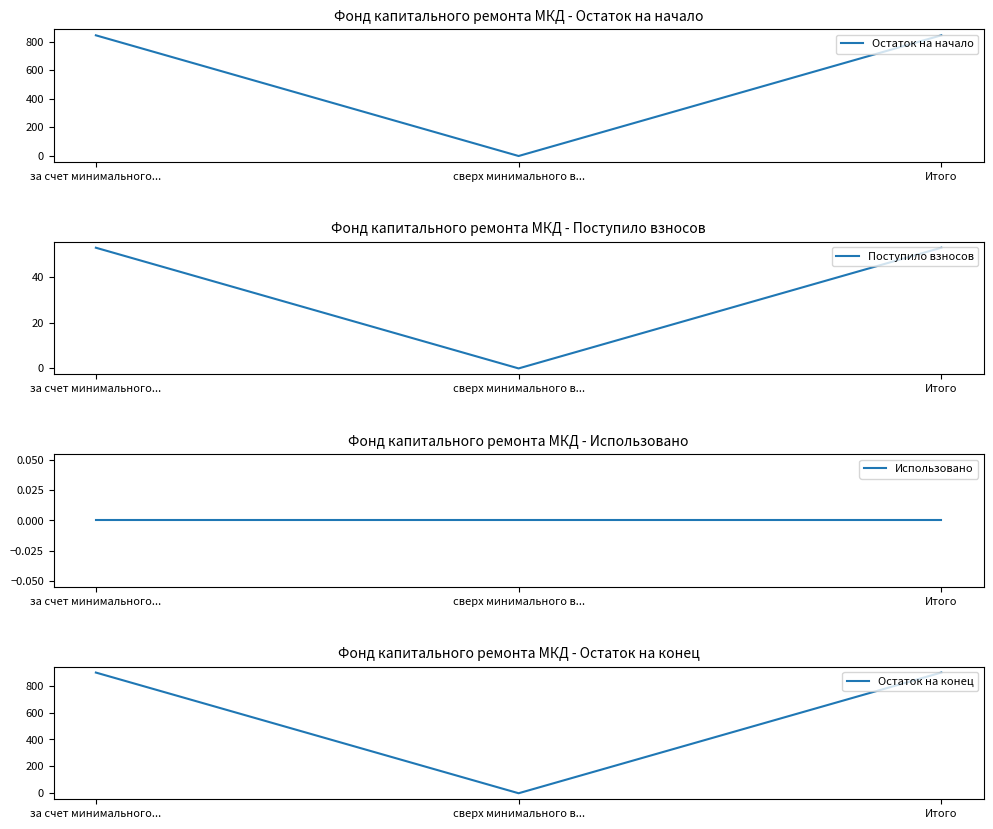

How many categories are shown in the chart?

3